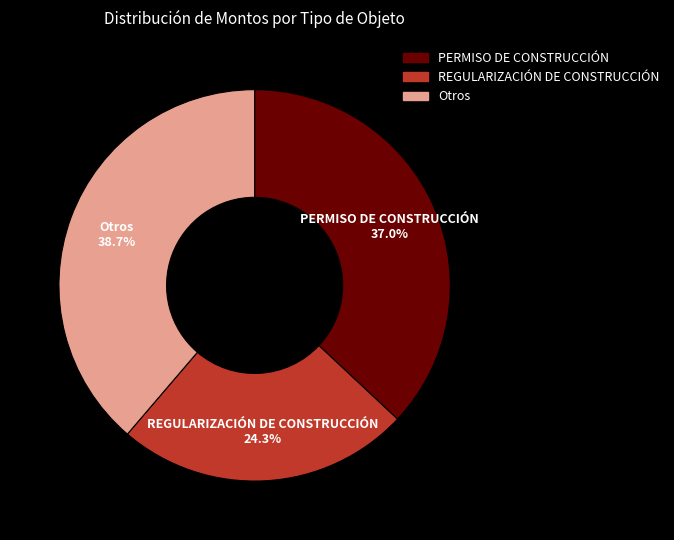

Is it true that REGULARIZACIÓN DE CONSTRUCCIÓN is 37% of the pie?

False